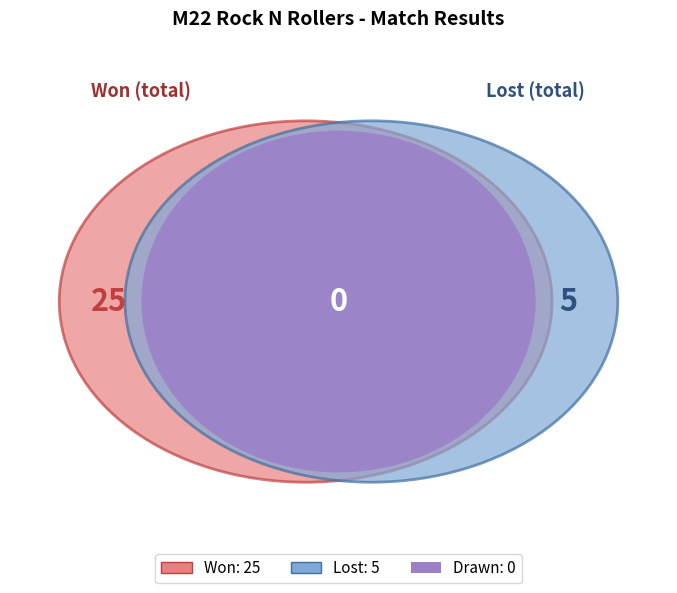

Count the number of slices in the pie.

3